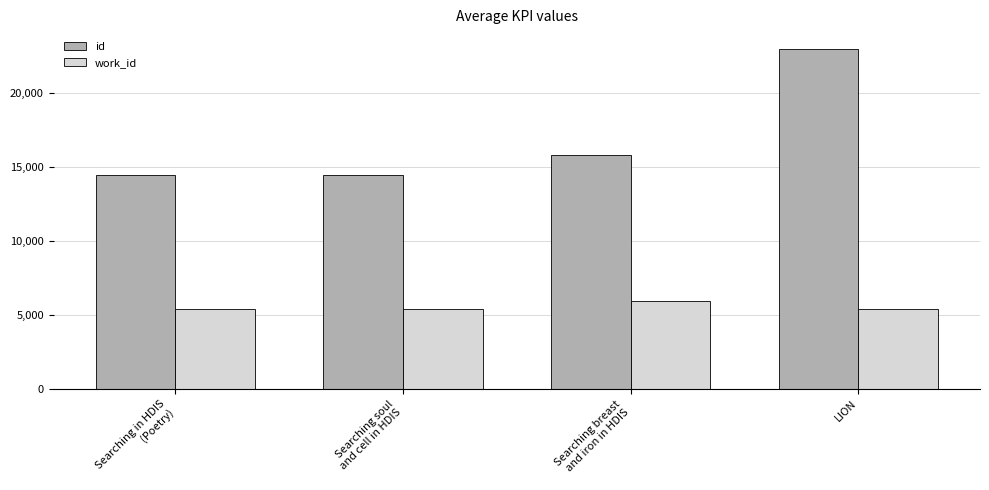

What is the spread (max minus min) of values at Searching breast
and iron in HDIS?

9838